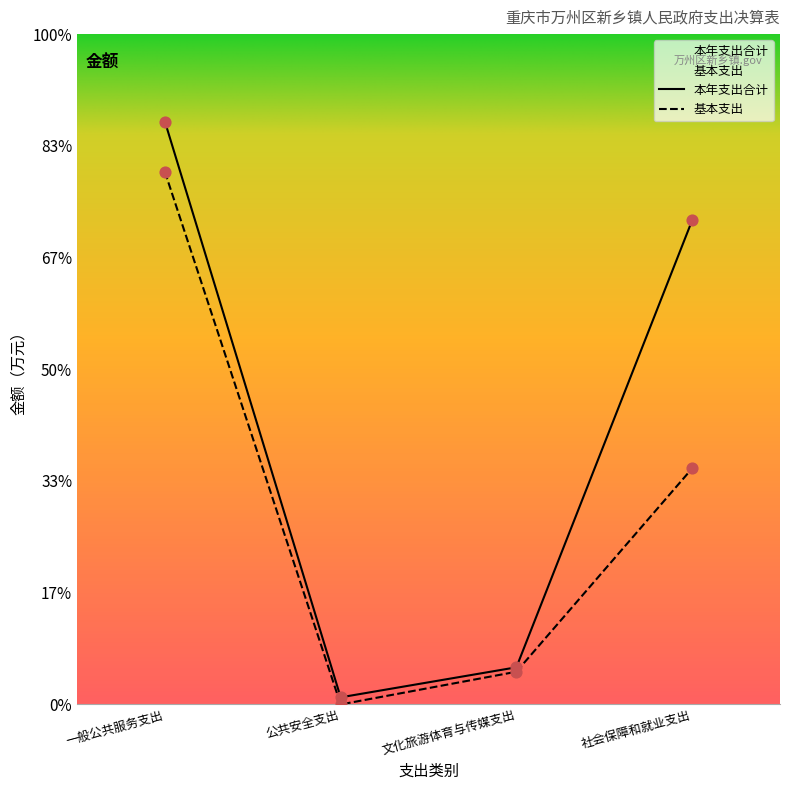

At which category is the sum across all series the highest?

一般公共服务支出